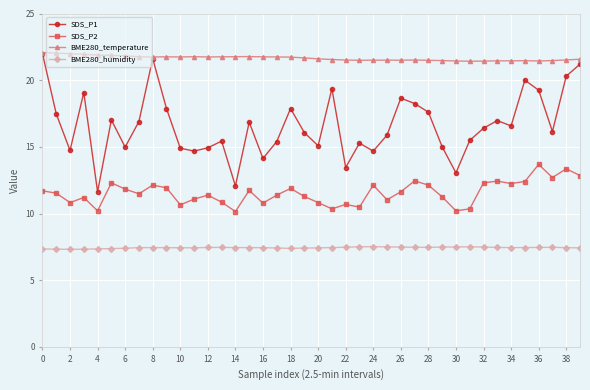

What is the value of the SDS_P2 point at the 36th from the left?

12.4